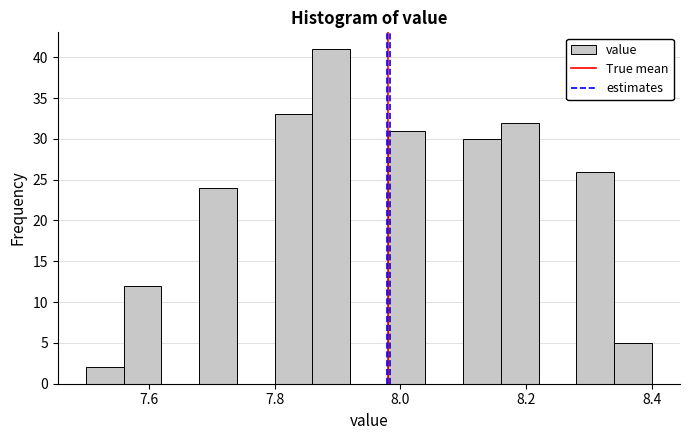

Around what value on the x-axis is the tallest bar? Give the approximate position of its centre, as read against the axis.

7.90